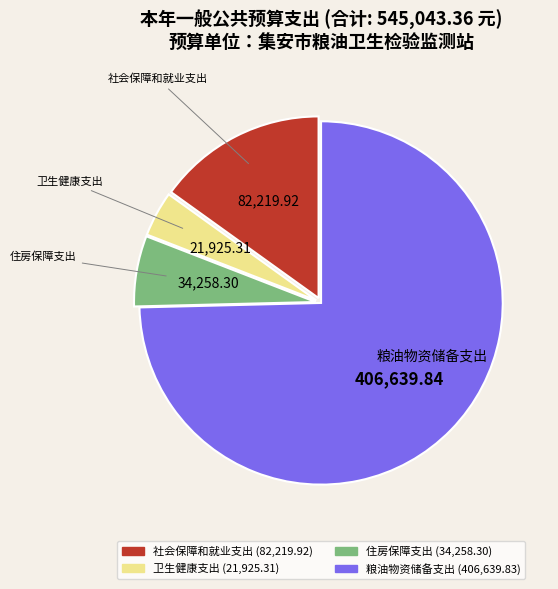

The 住房保障支出 slice represents 6% of the pie. True or false?

True